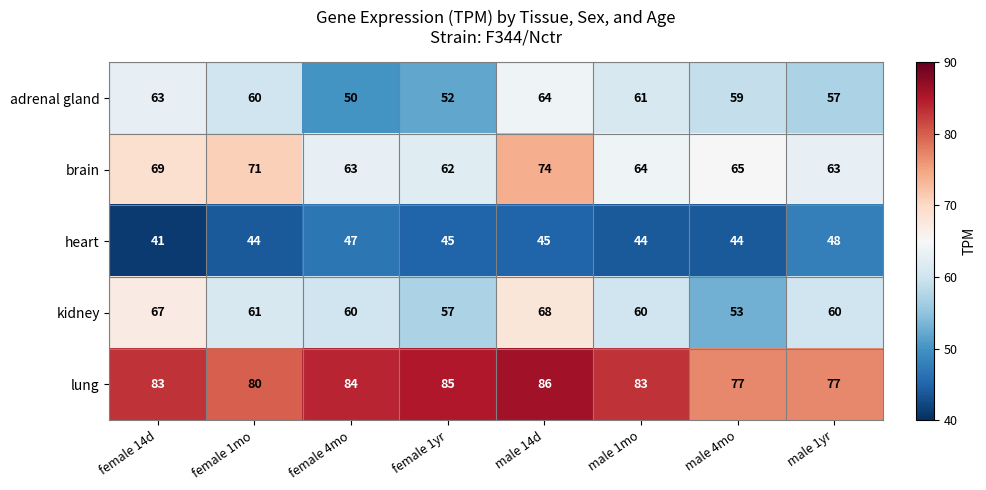

Which series has the largest total across all categories?

lung